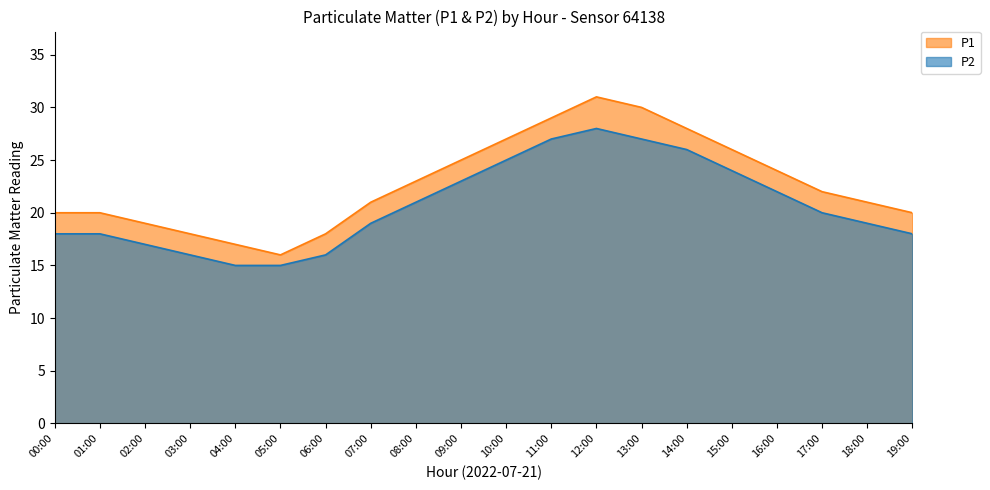

Rank the series by their maximum value, from highest to lowest.

P1, P2